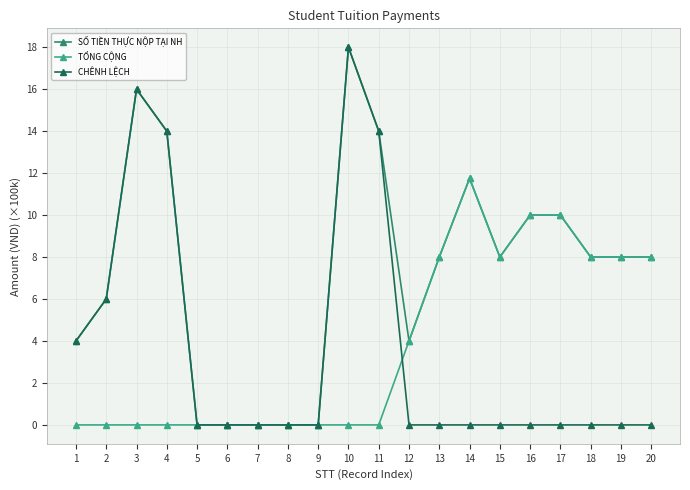

Is this an area chart (filled region under the line)?

No